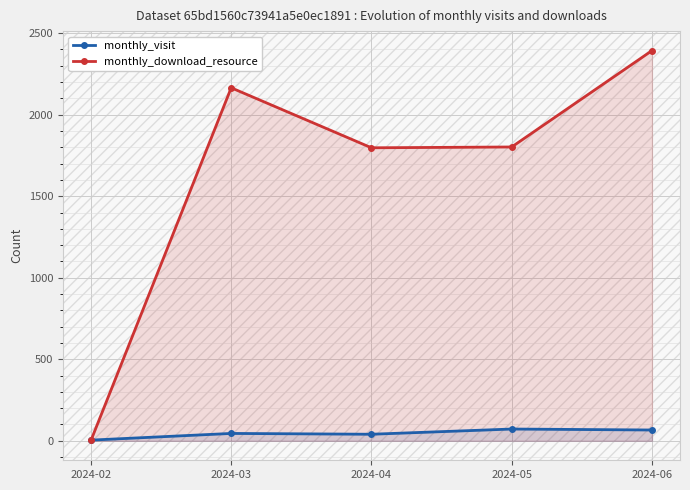

At how many categories does at least one series exceed 2107?

2